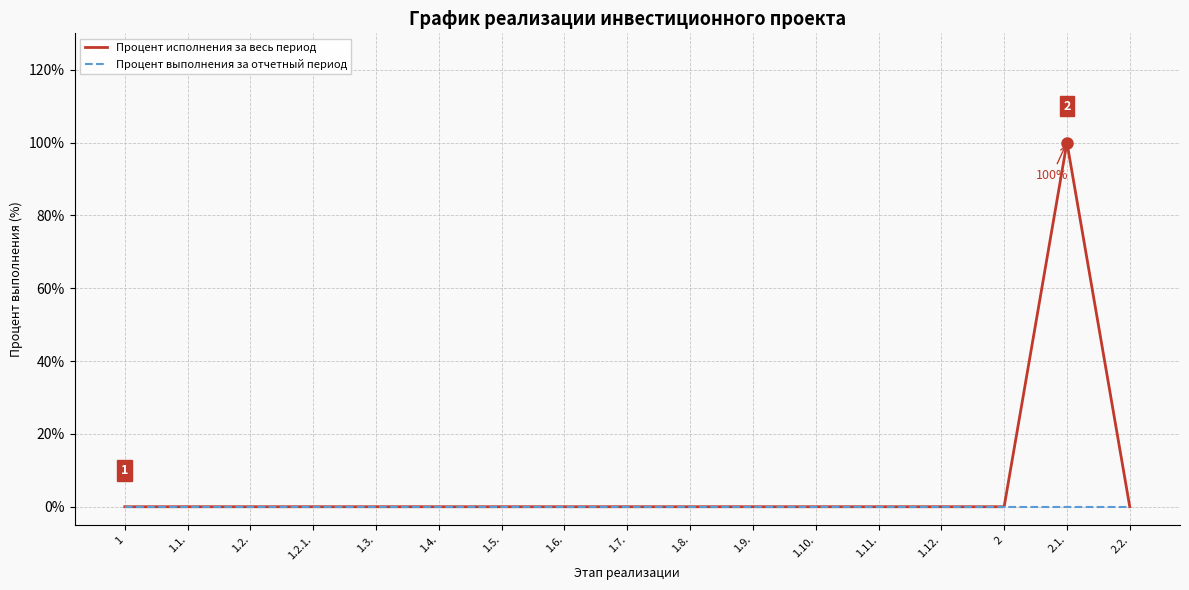

What is the difference between the maximum and second lowest values in the Процент исполнения за весь период series?

100